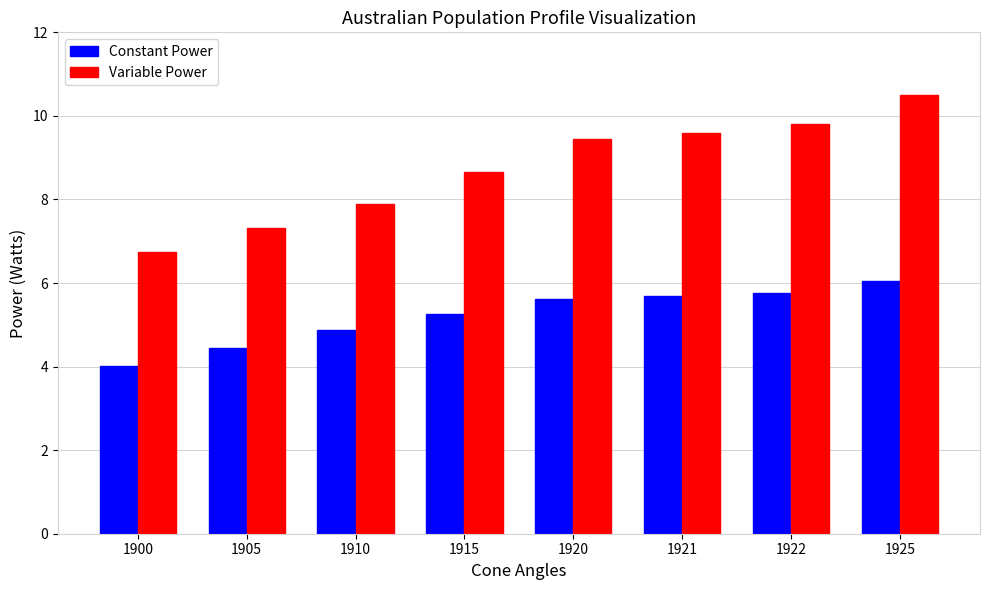

The value of Constant Power at 1900 is 7.1. True or false?

False